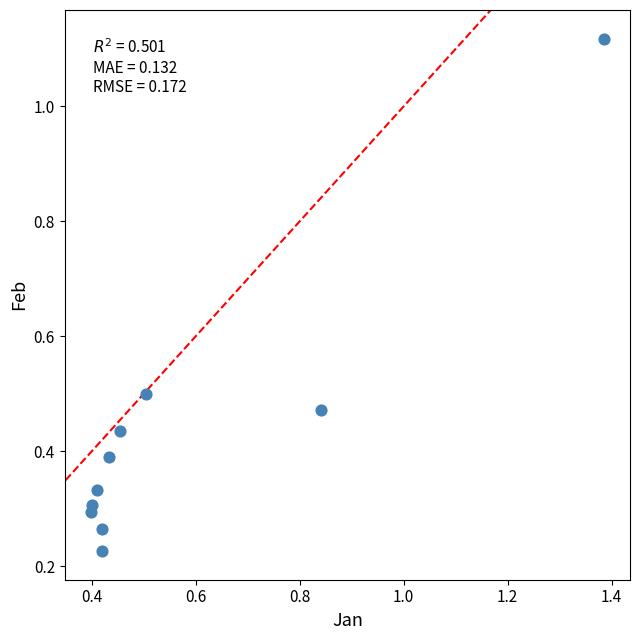

What is the average X value?

0.6